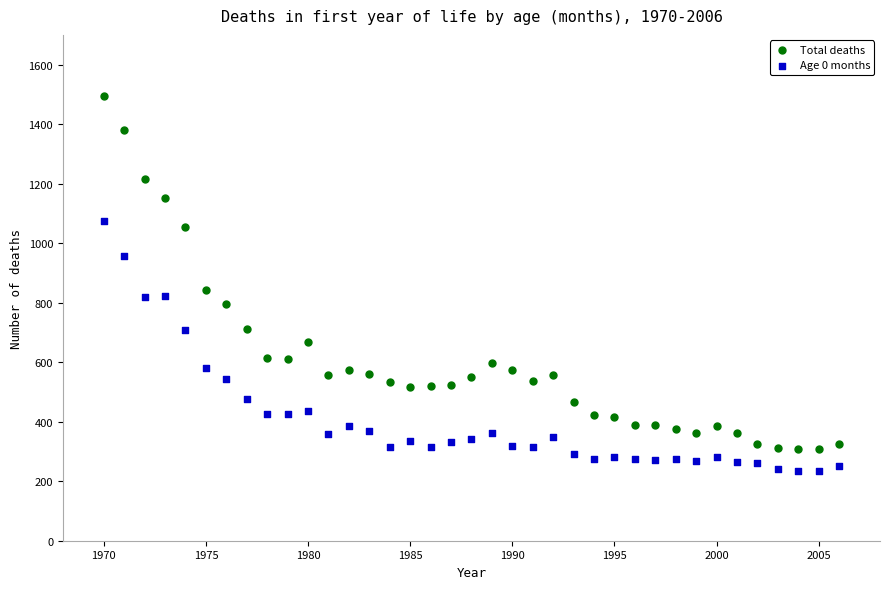

Which series reaches the minimum Y coordinate?

Age 0 months